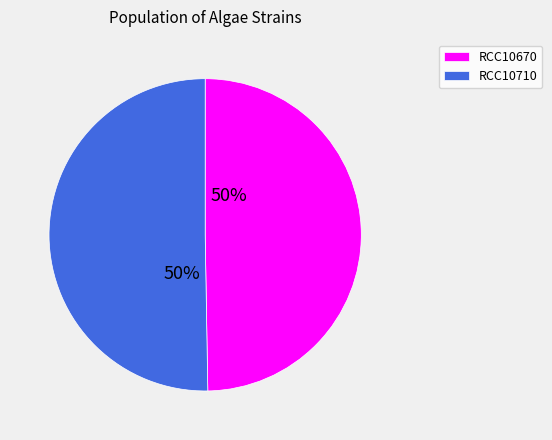

How many segments does this pie chart have?

2